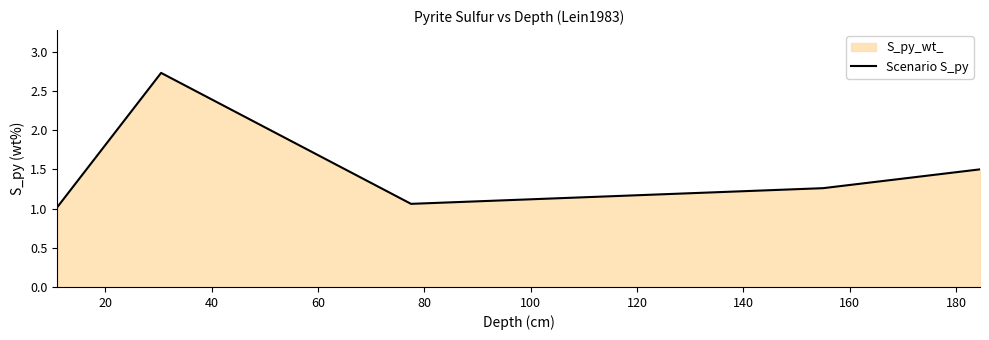

Does the chart display data point markers on the line(s)?

No